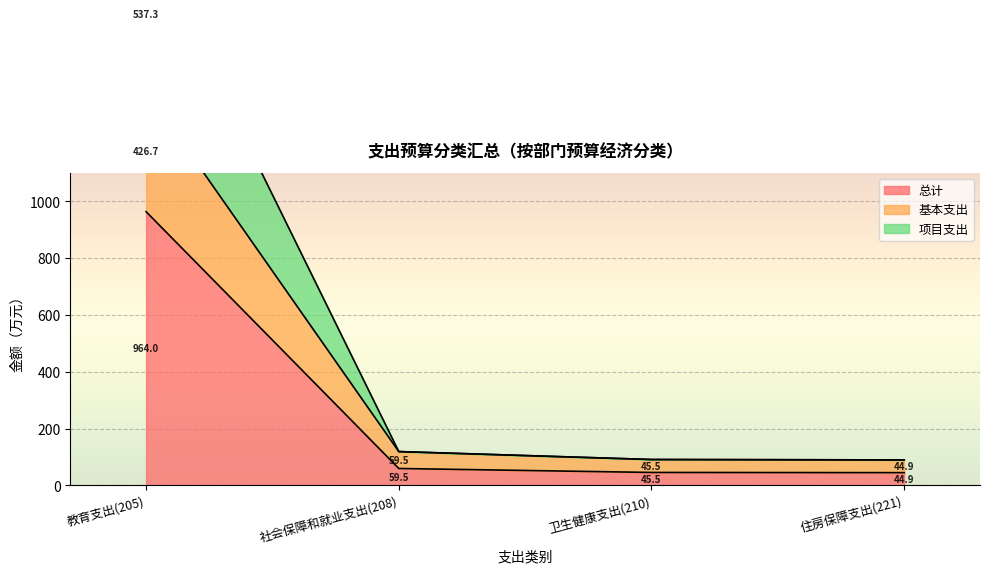

At how many categories does at least one series exceed 463?

1